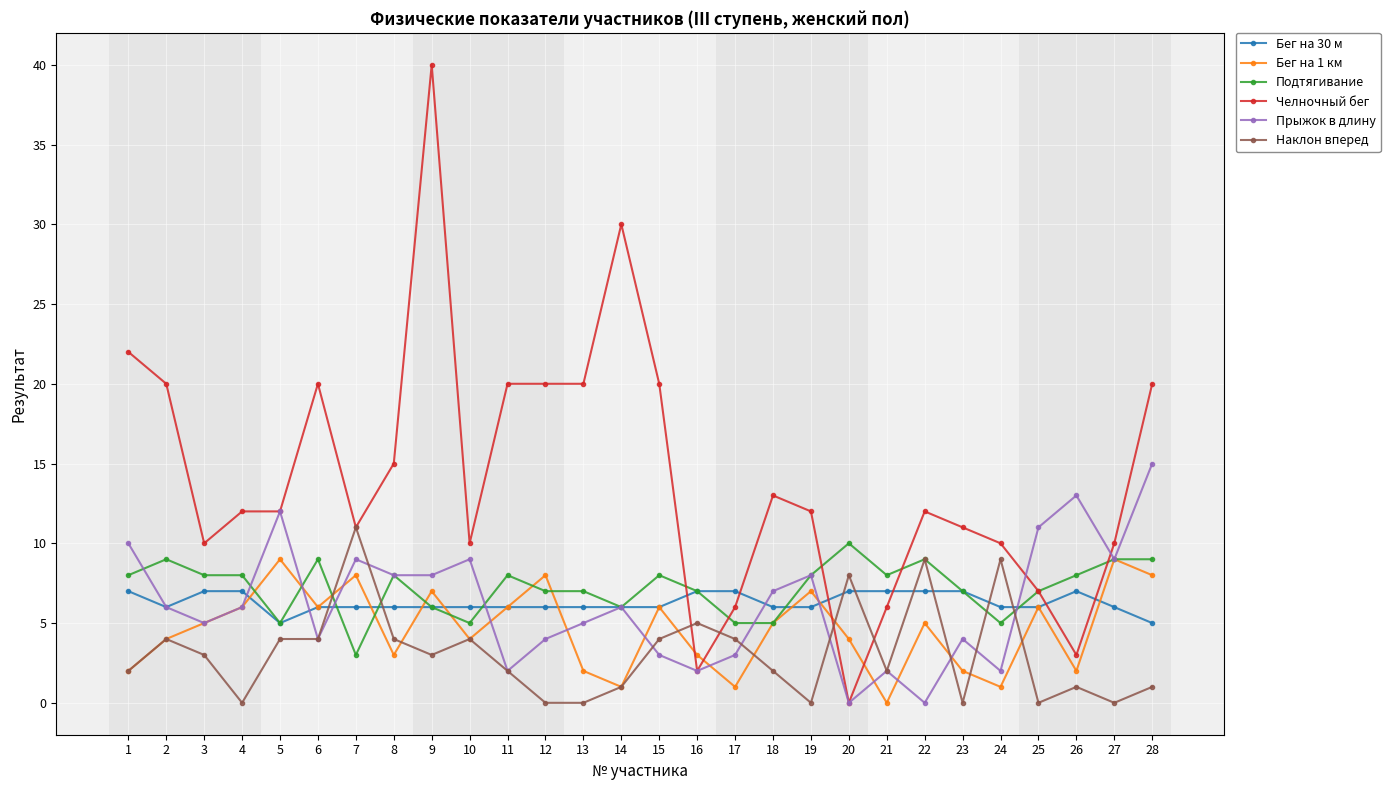

What is the difference between the second highest and second lowest values in the Наклон вперед series?

9